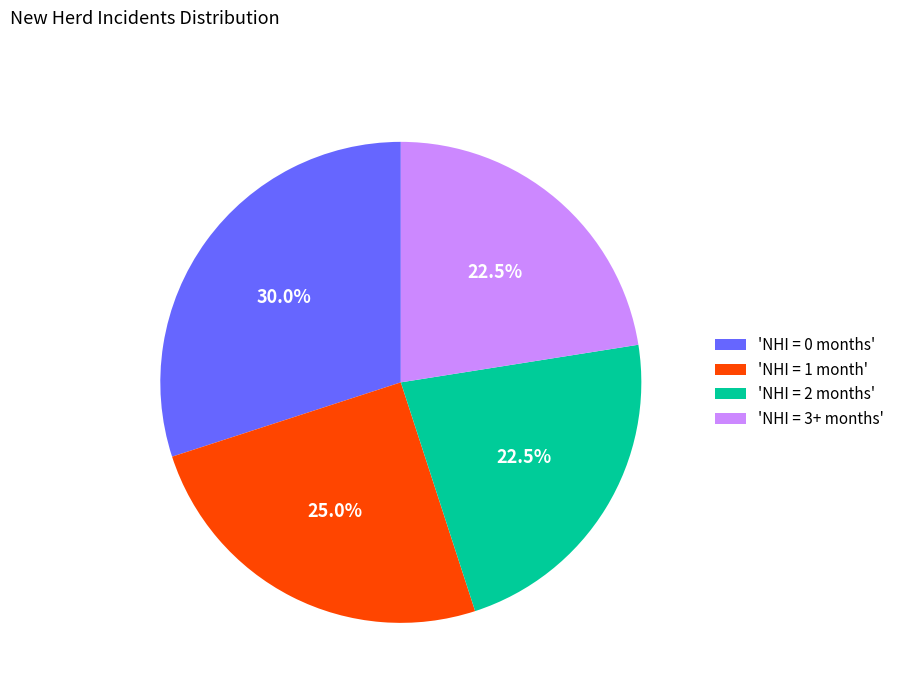

Is there a majority slice in this chart?

No